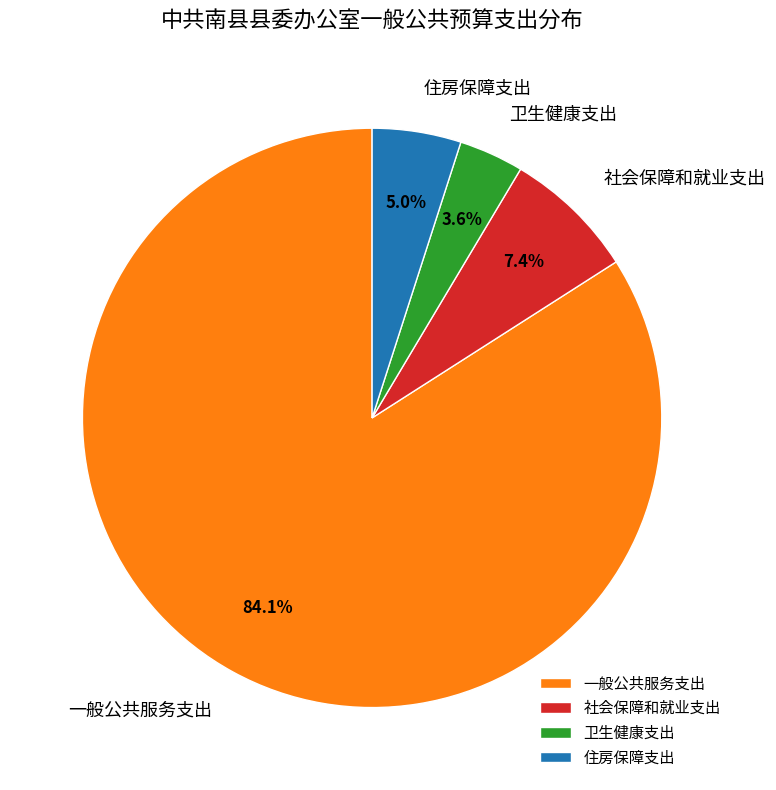

Between 卫生健康支出 and 社会保障和就业支出, which is larger?

社会保障和就业支出